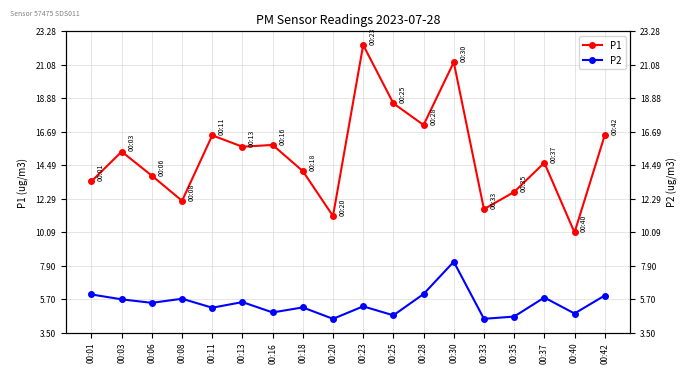

True or false: P2 and P1 cross at least once.

False